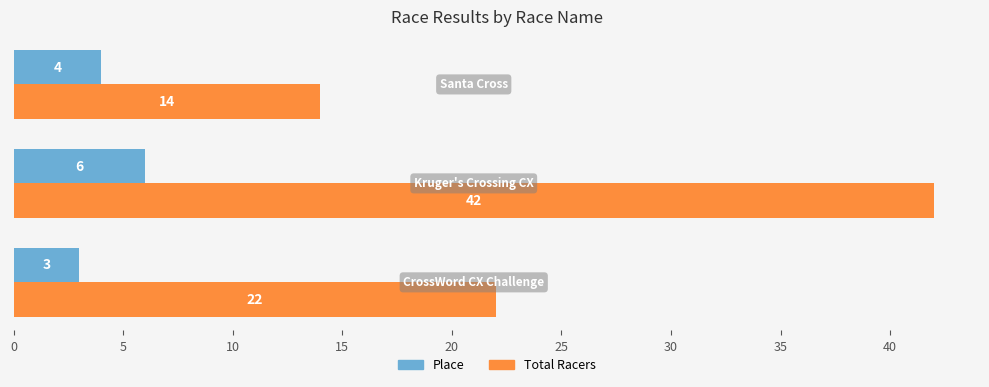

How many Place values are between 3 and 6?

3